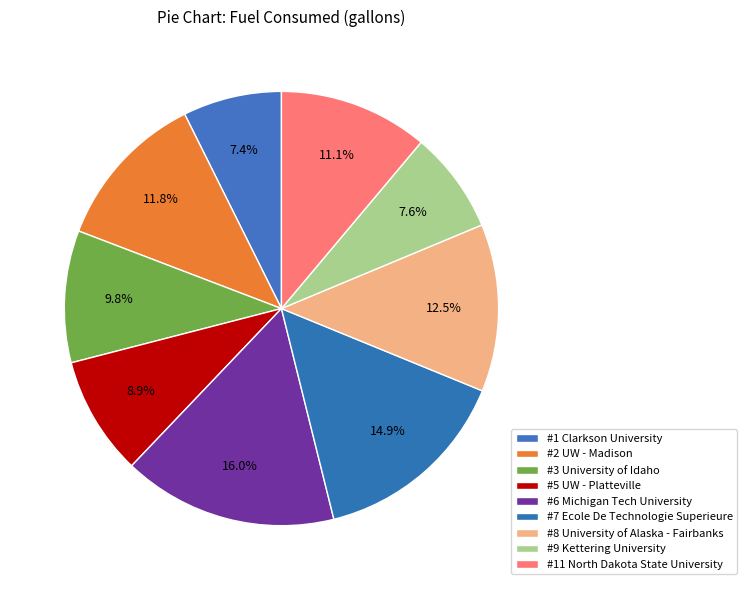

How many segments does this pie chart have?

9